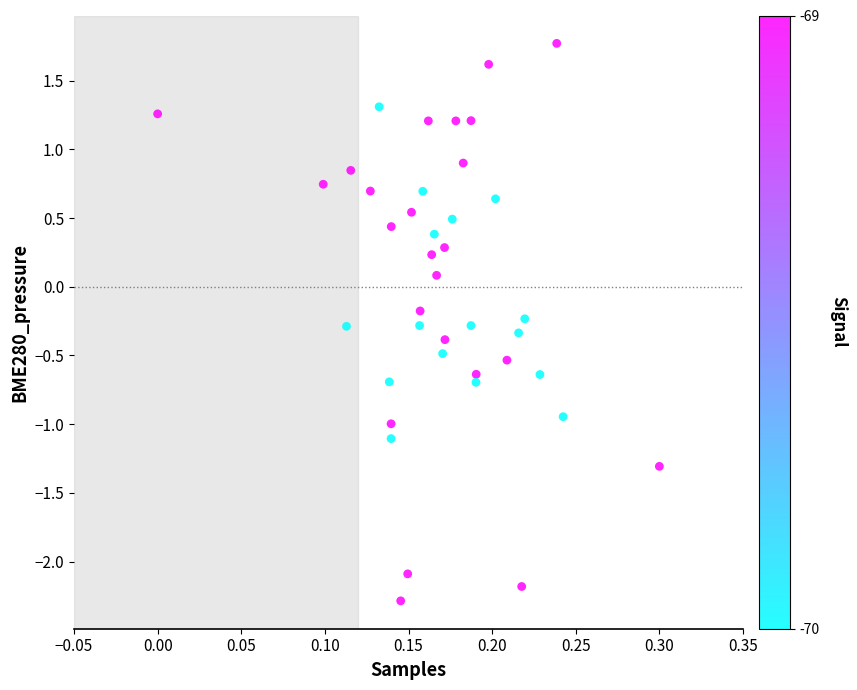

What is the range of Y values (max minus min)?

4.1